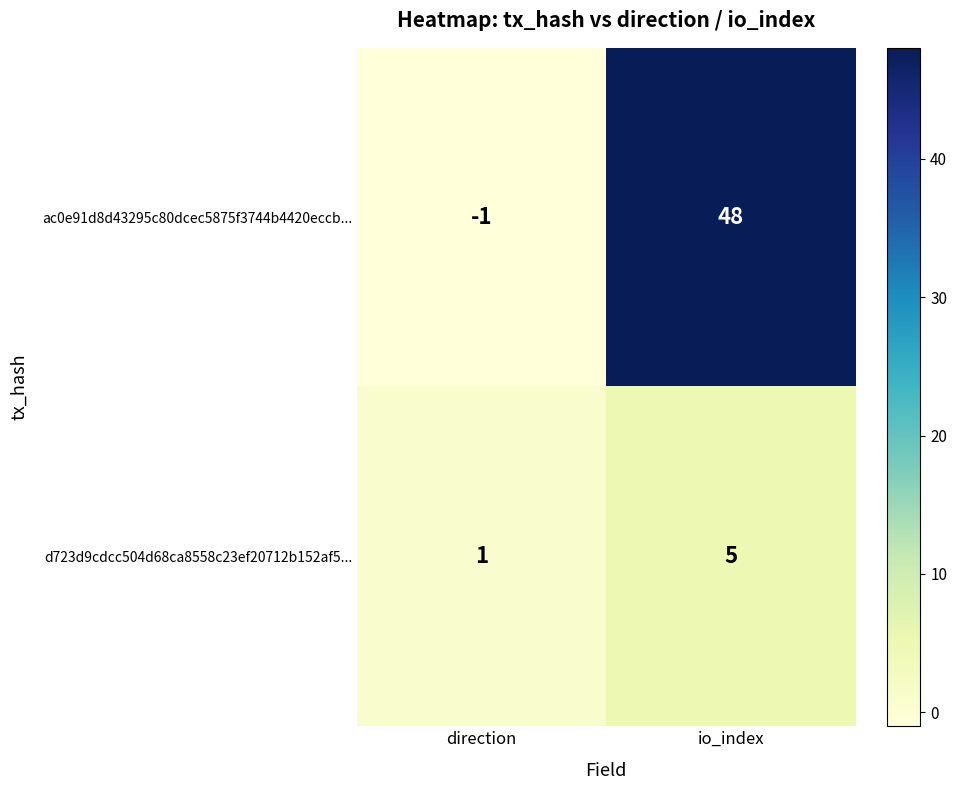

At which category is the sum across all series the highest?

io_index